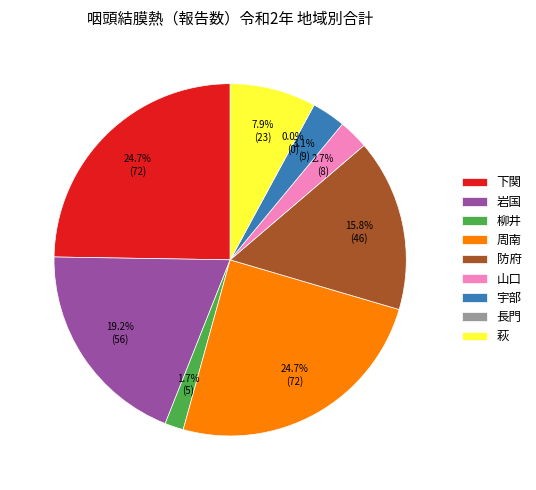

Rank the categories by value from lowest to highest.

長門, 柳井, 山口, 宇部, 萩, 防府, 岩国, 下関, 周南